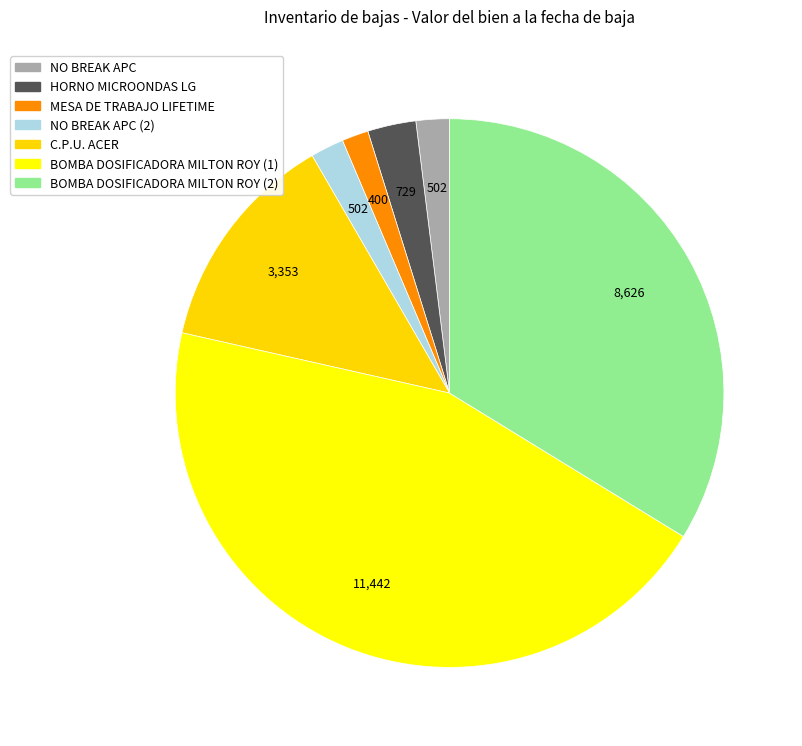

Count the number of slices in the pie.

7